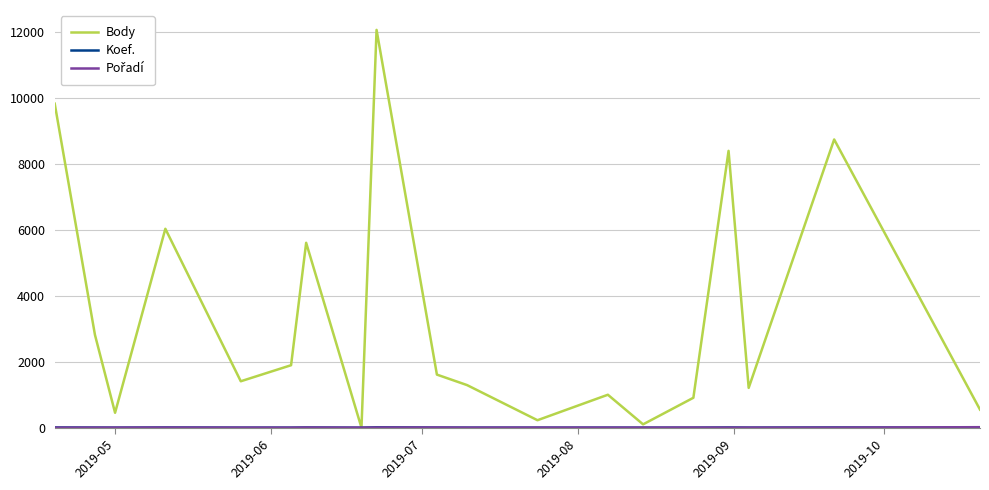

What is the greatest value displayed?

12049